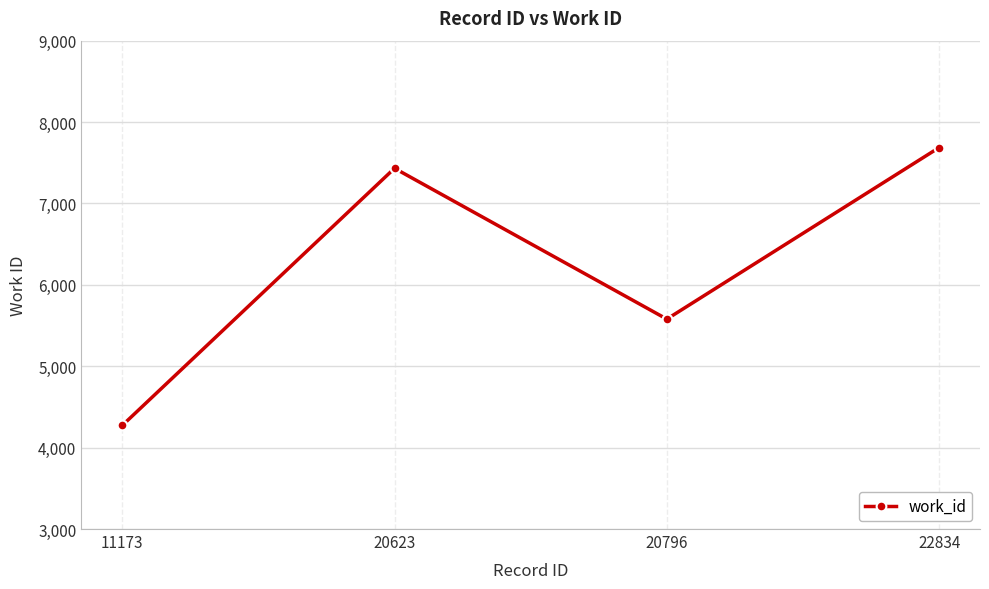

How many values are below 7432?

2